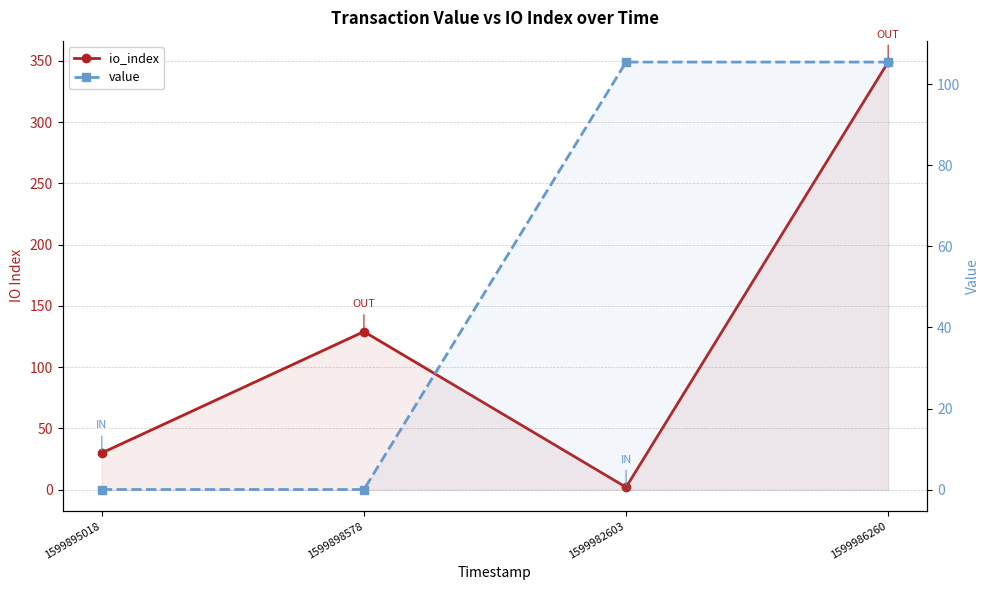

At how many categories does at least one series exceed 15?

4